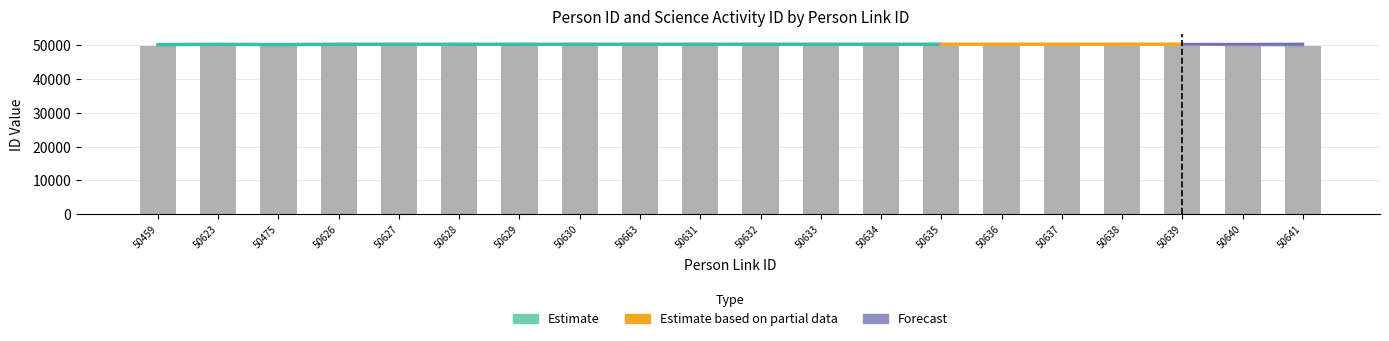

Rank the categories by value from lowest to highest.

50459, 50475, 50632, 50633, 50634, 50635, 50636, 50637, 50638, 50639, 50640, 50641, 50663, 50623, 50627, 50628, 50629, 50630, 50631, 50626